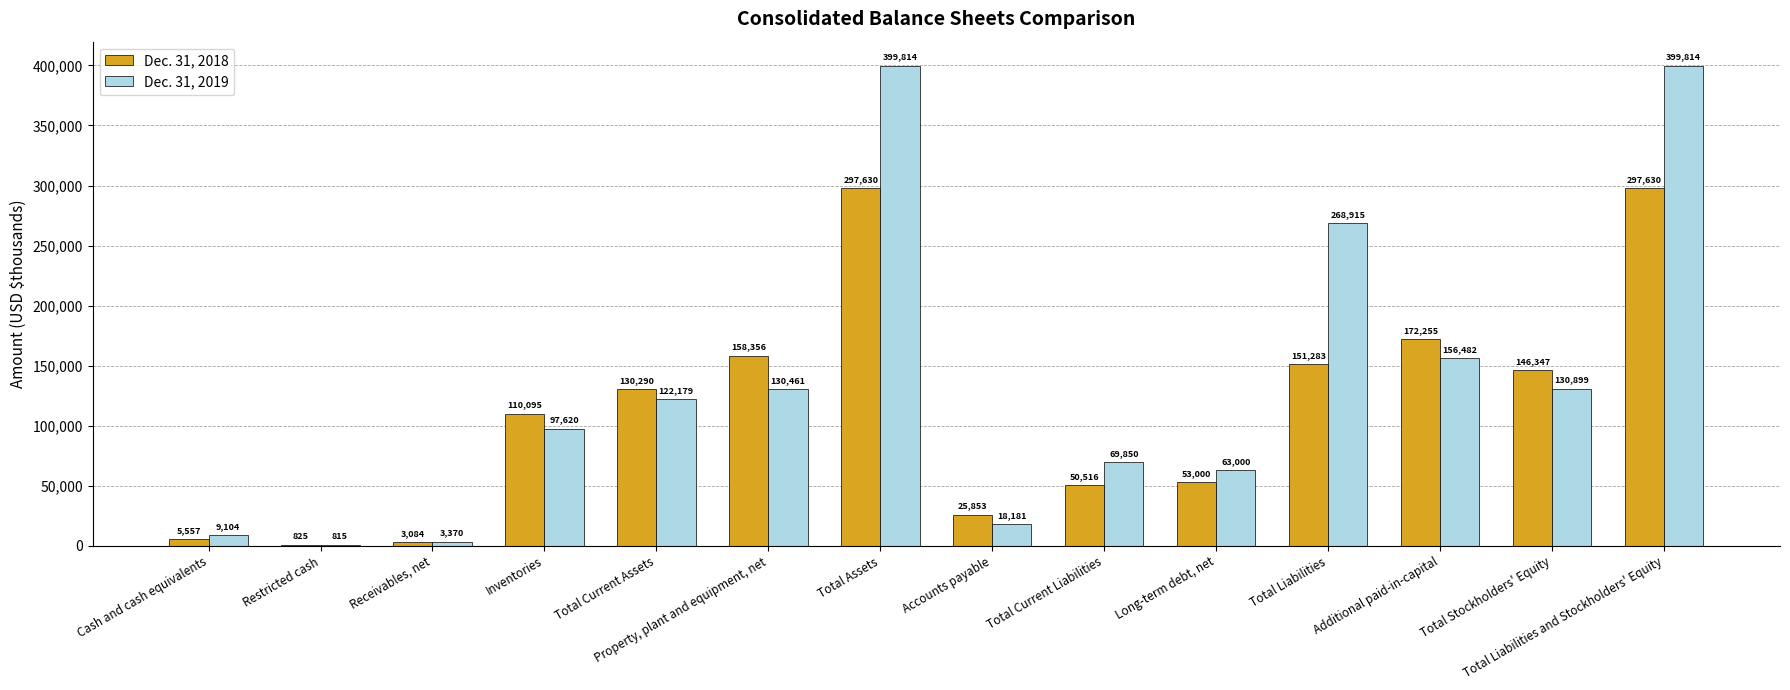

Which series changed the most between Inventories and Total Liabilities and Stockholders' Equity?

Dec. 31, 2019